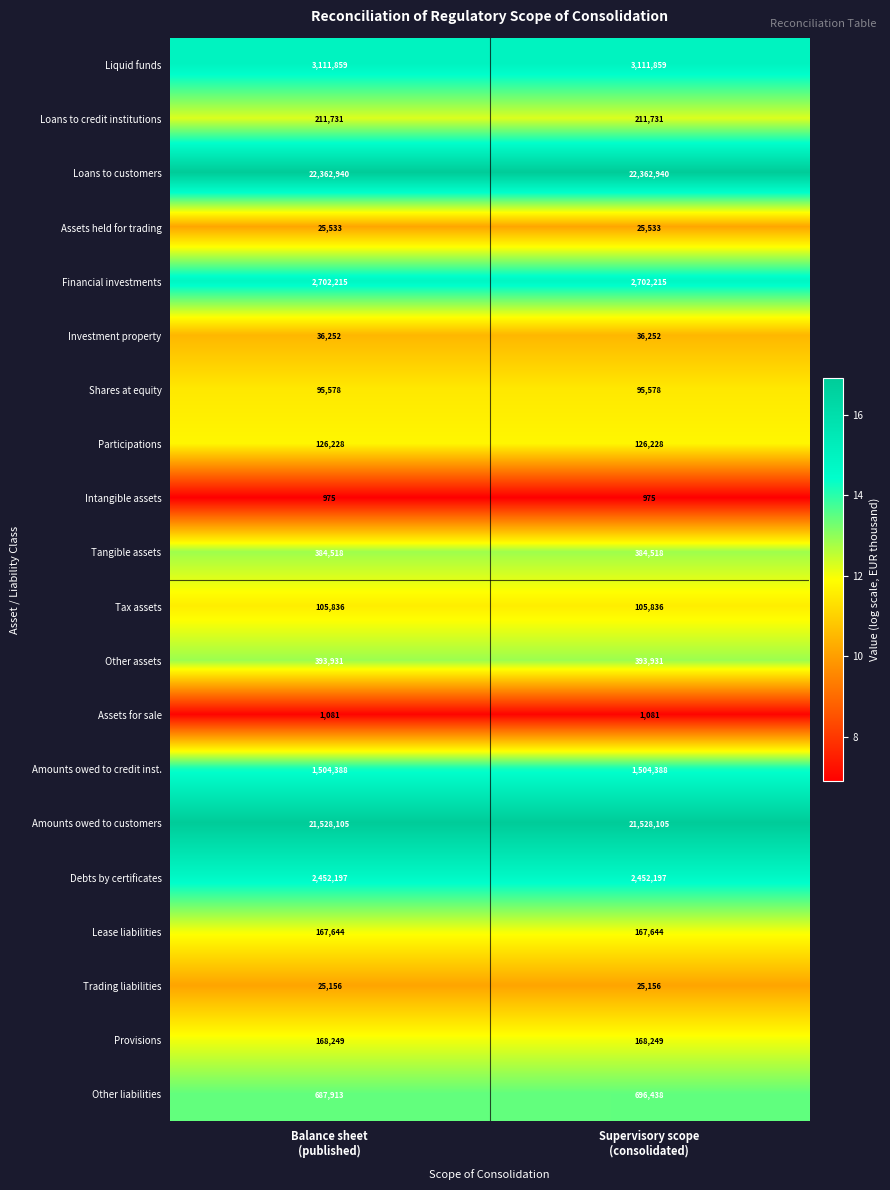

What is the minimum value shown in the chart?

975